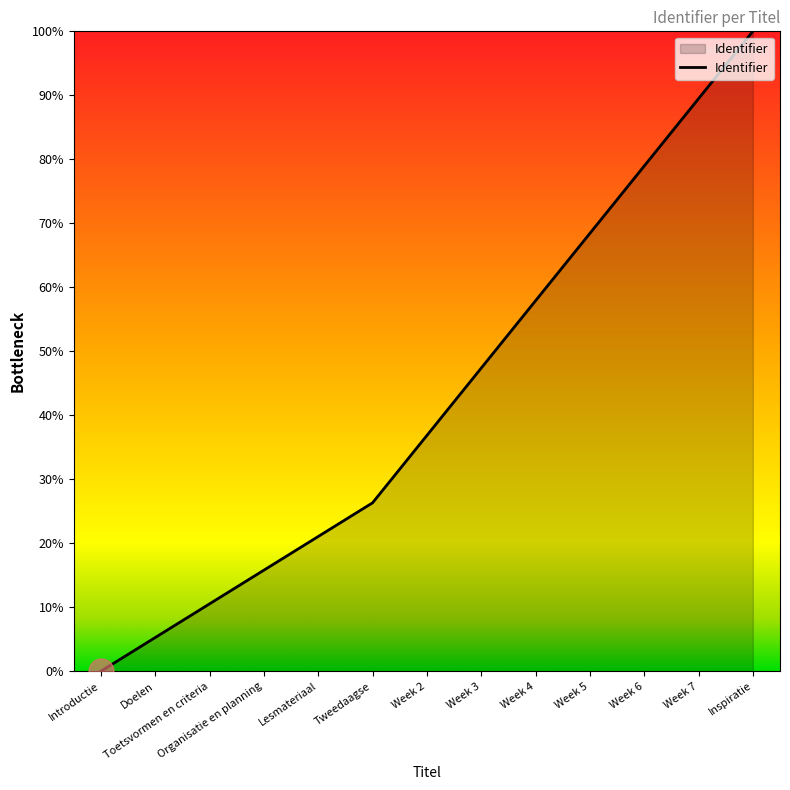

What is the change in value from Introductie to Week 4?

+57.9